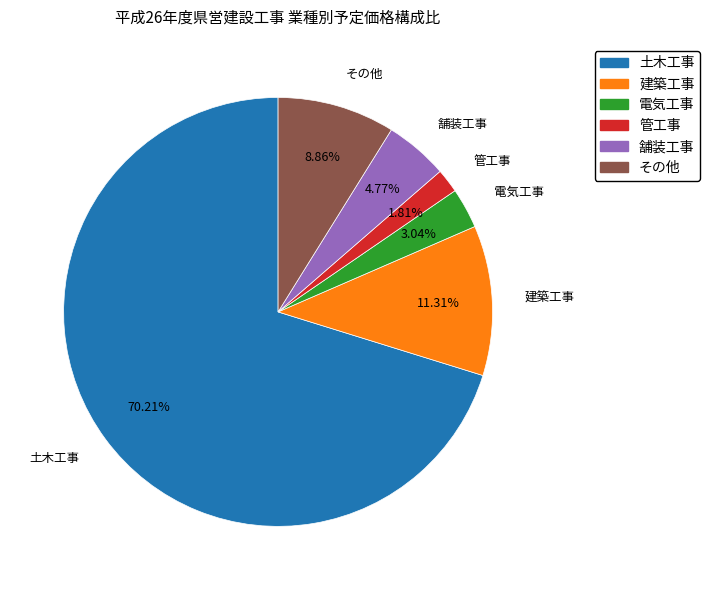

To the nearest percent, what portion does 電気工事 represent?

3%